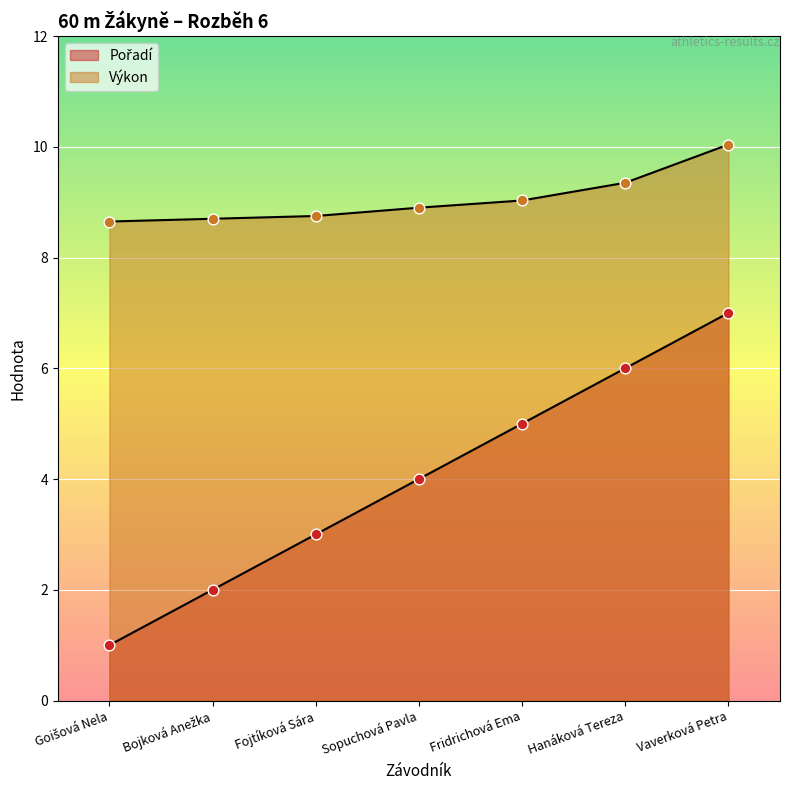

Which series contains the lowest Y value?

Pořadí